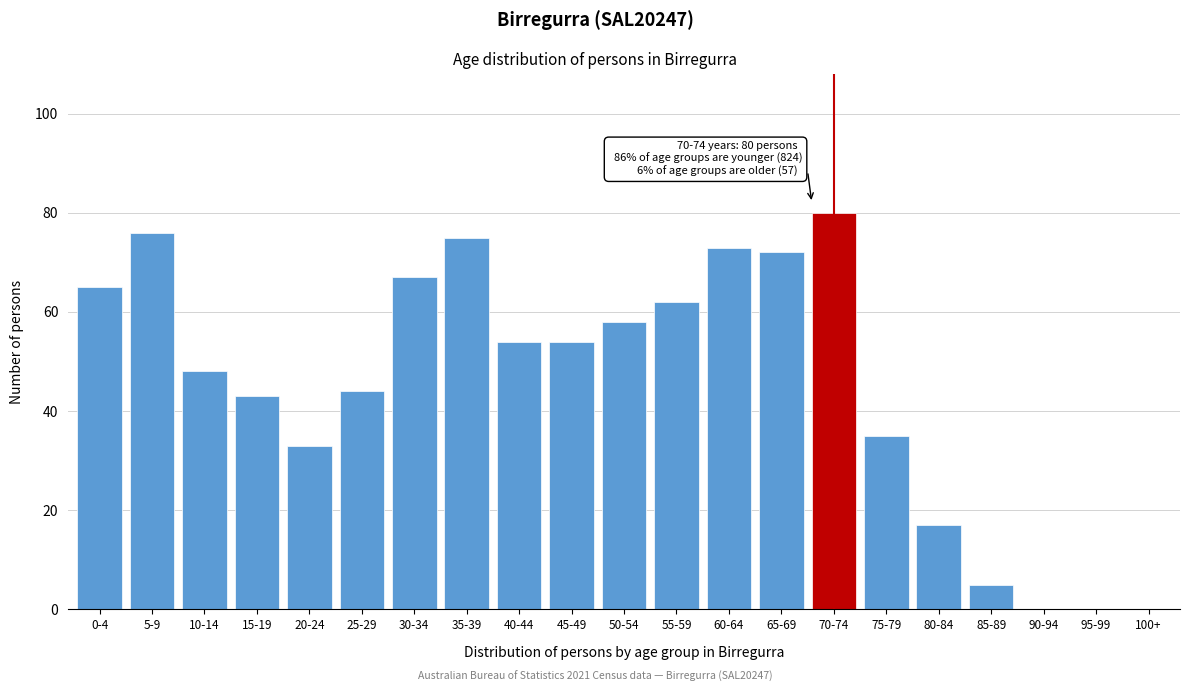

Reading right to left, list all the values displayed in this chart.

100+=0	95-99=0	90-94=0	85-89=5	80-84=17	75-79=35	70-74=80	65-69=72	60-64=73	55-59=62	50-54=58	45-49=54	40-44=54	35-39=75	30-34=67	25-29=44	20-24=33	15-19=43	10-14=48	5-9=76	0-4=65